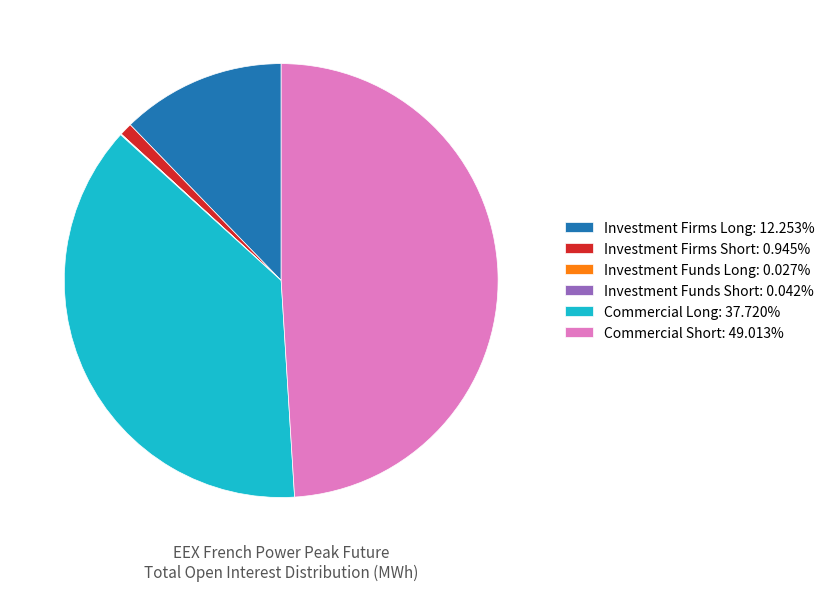

Is the sum of Commercial Short: 49.013% and Commercial Long: 37.720% greater than half?

Yes